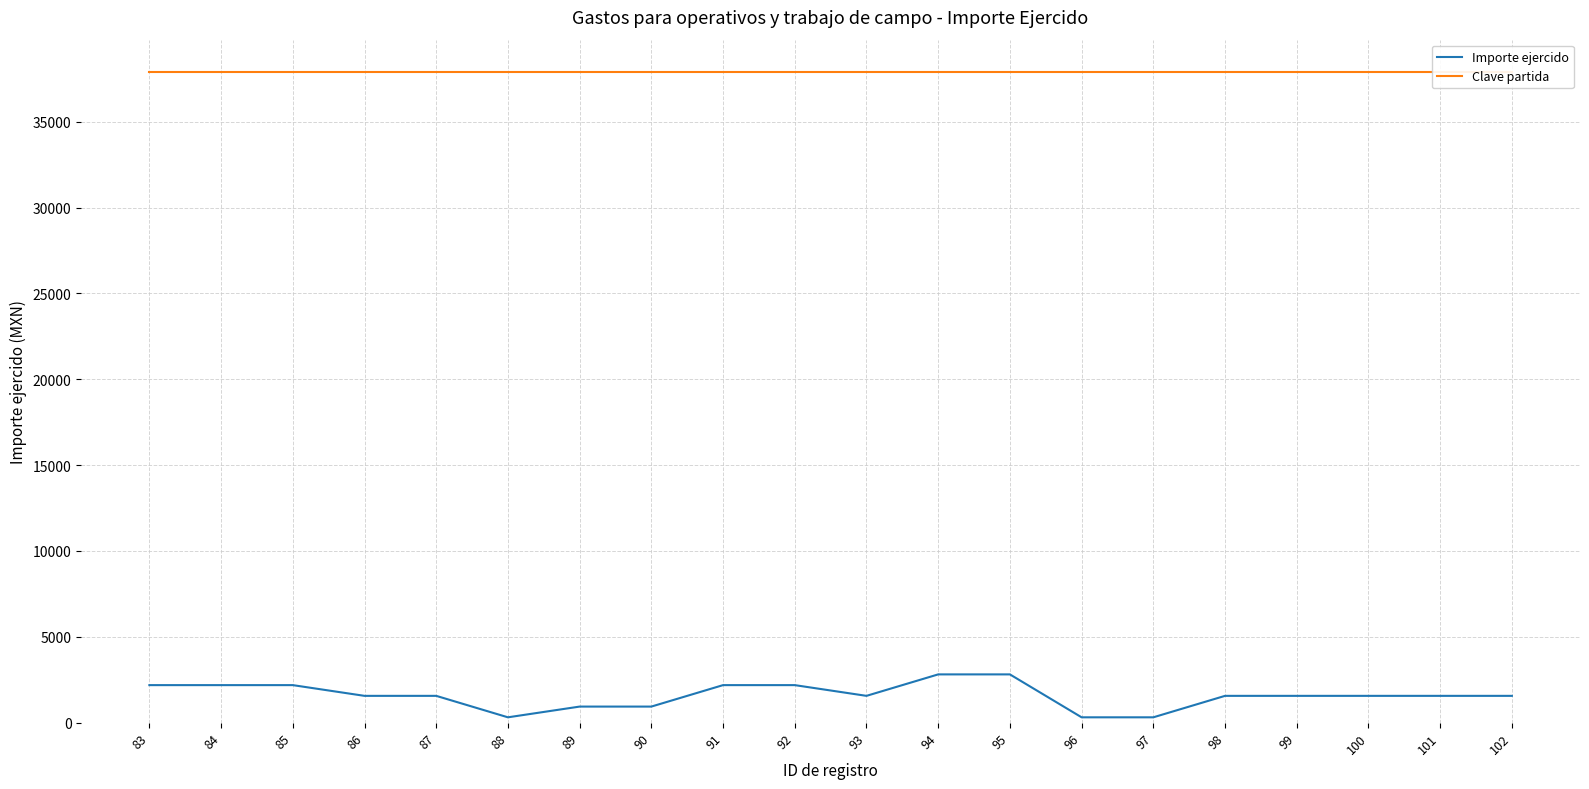

What is the average value of the Importe ejercido series?

1593.8